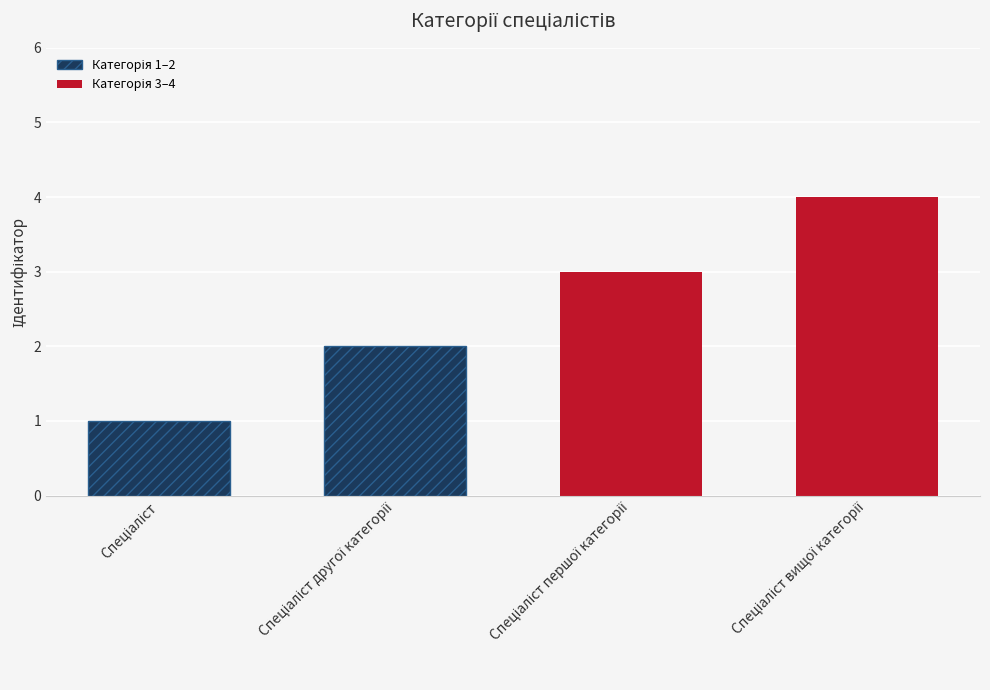

What is the difference between the maximum and minimum values?

3